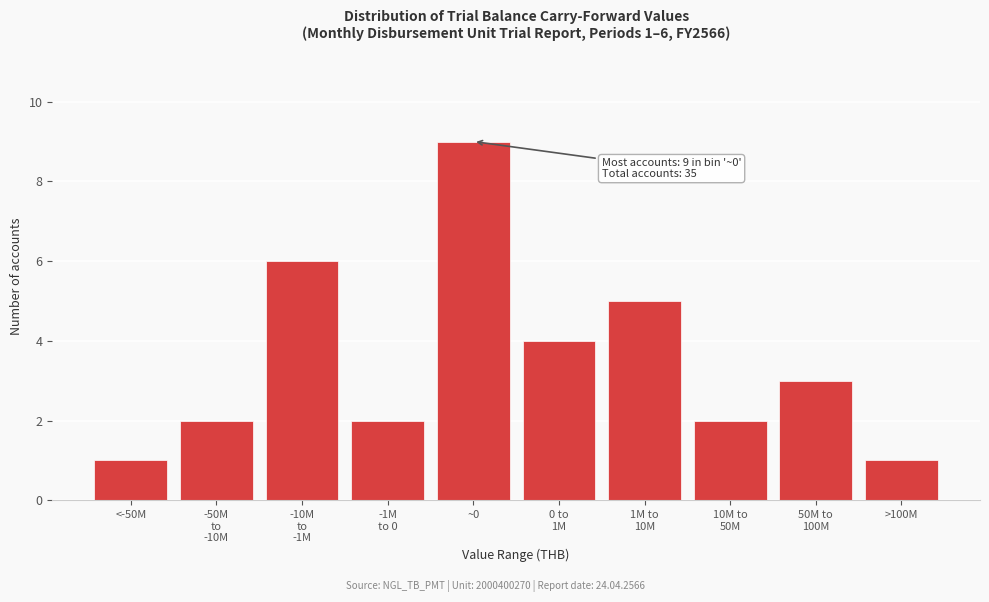

Reading left to right, transcribe all the data shown in this chart.

1	2	6	2	9	4	5	2	3	1